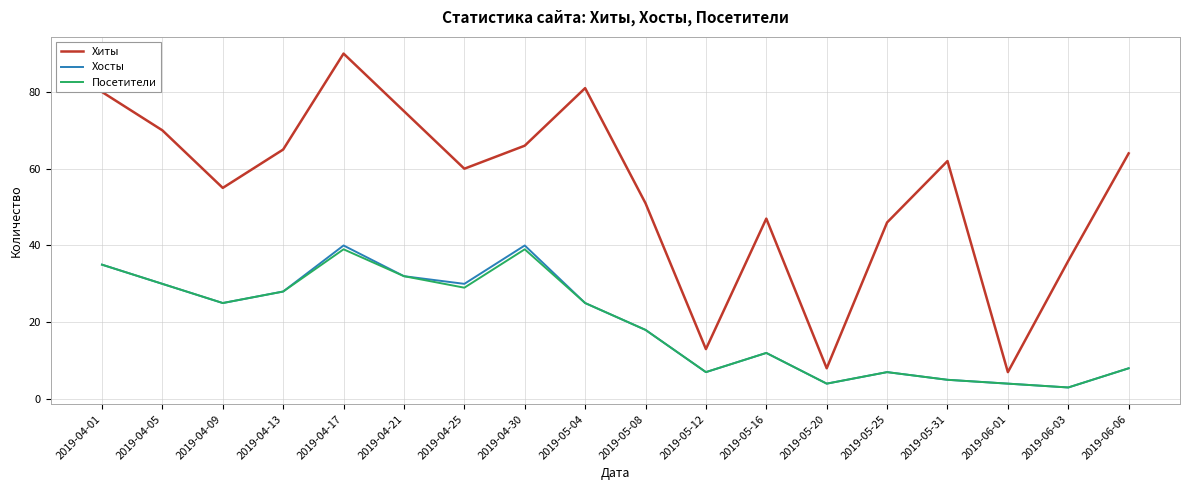

What position from the left is 2019-05-04?

9